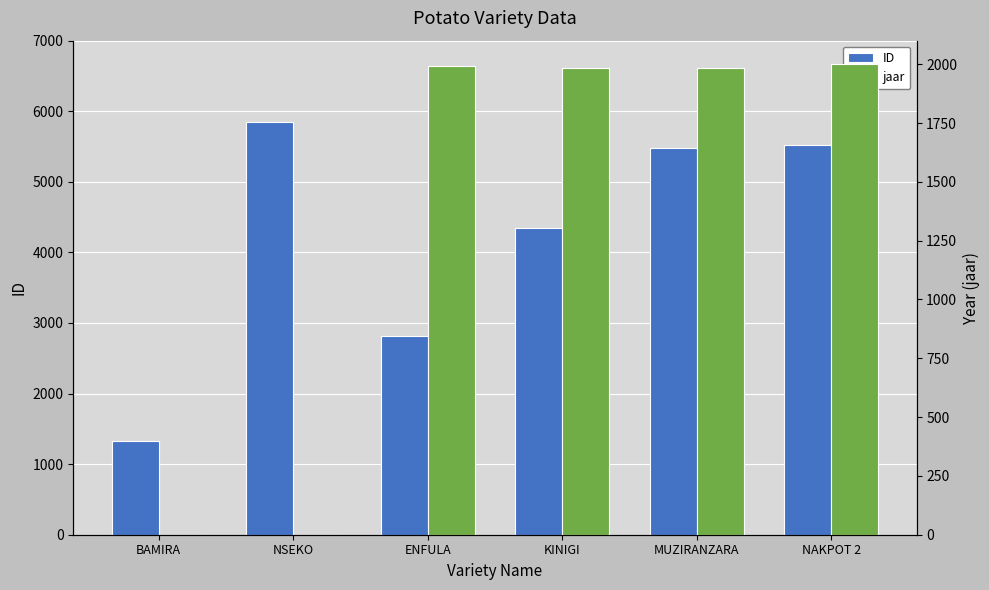

What is the highest value of the jaar series?

1999